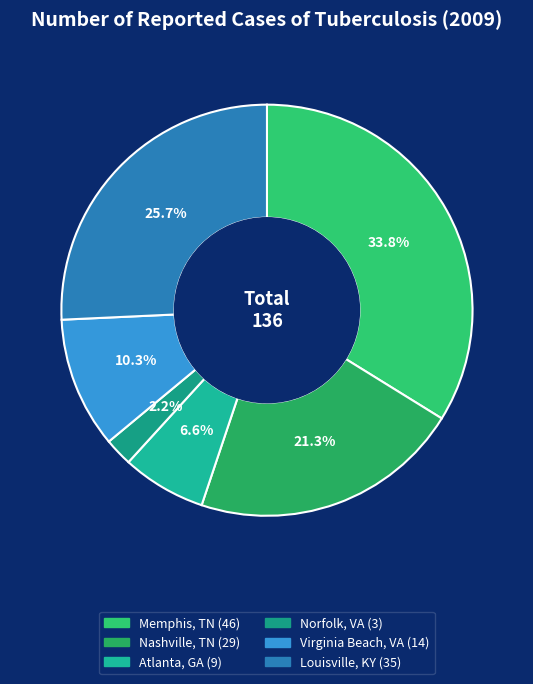

Count the number of slices in the pie.

6